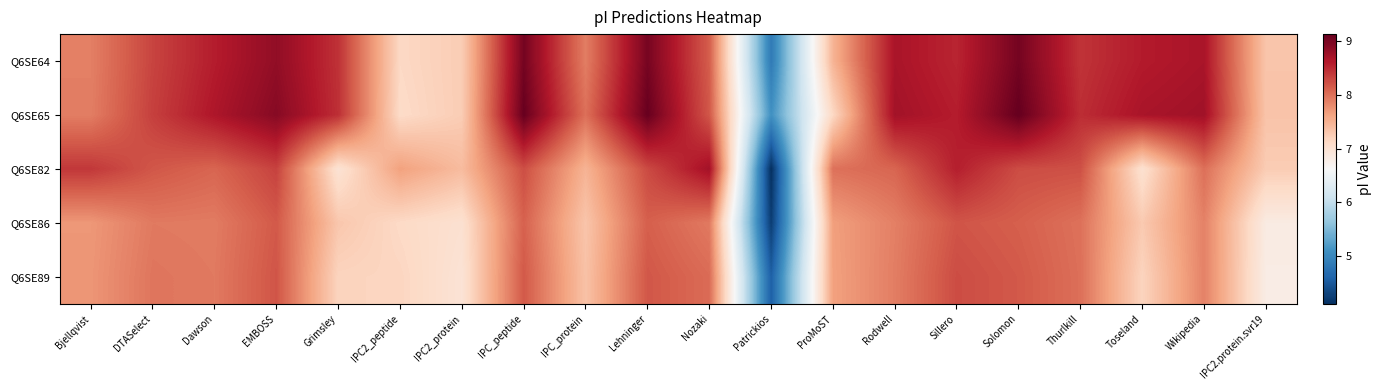

Between Patrickios and Rodwell, which series saw the biggest shift?

Q6SE82